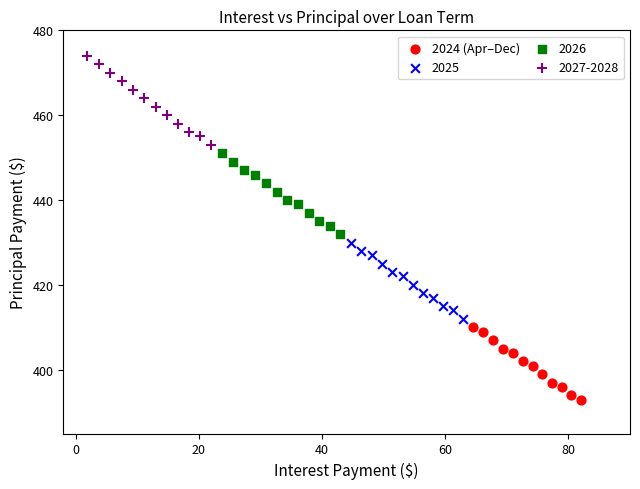

Which series has the widest spread of Y values?

2027-2028